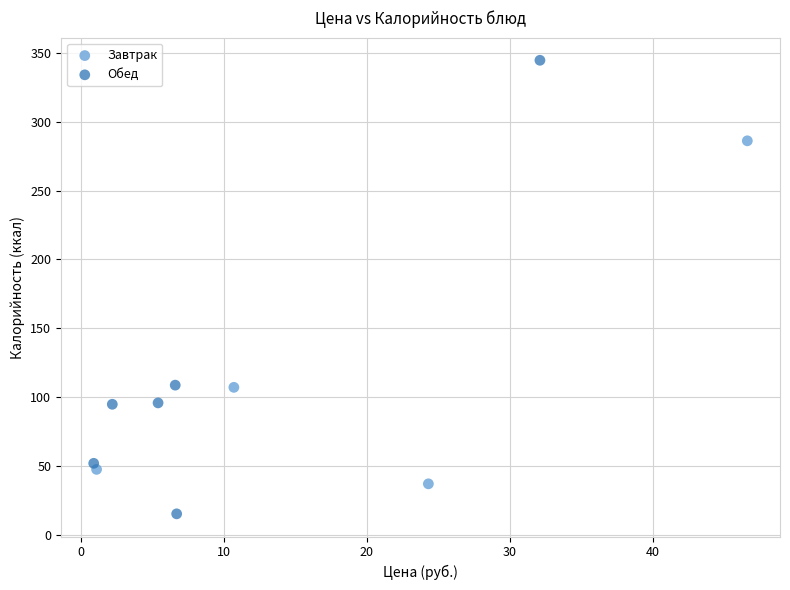

Which series contains the lowest Y value?

Обед